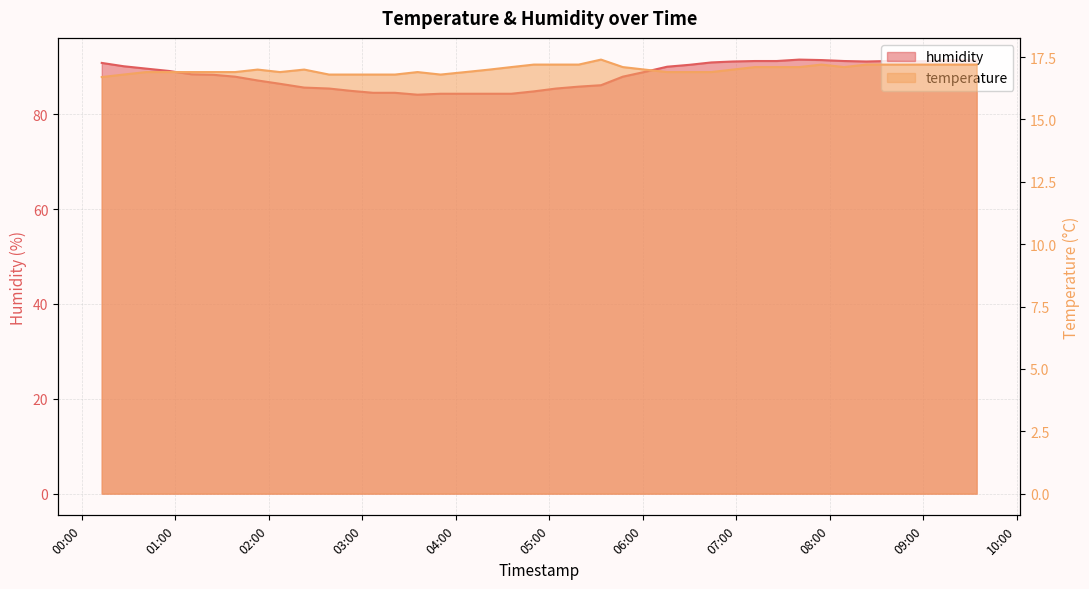

What are all the series names shown in the legend?

humidity, temperature